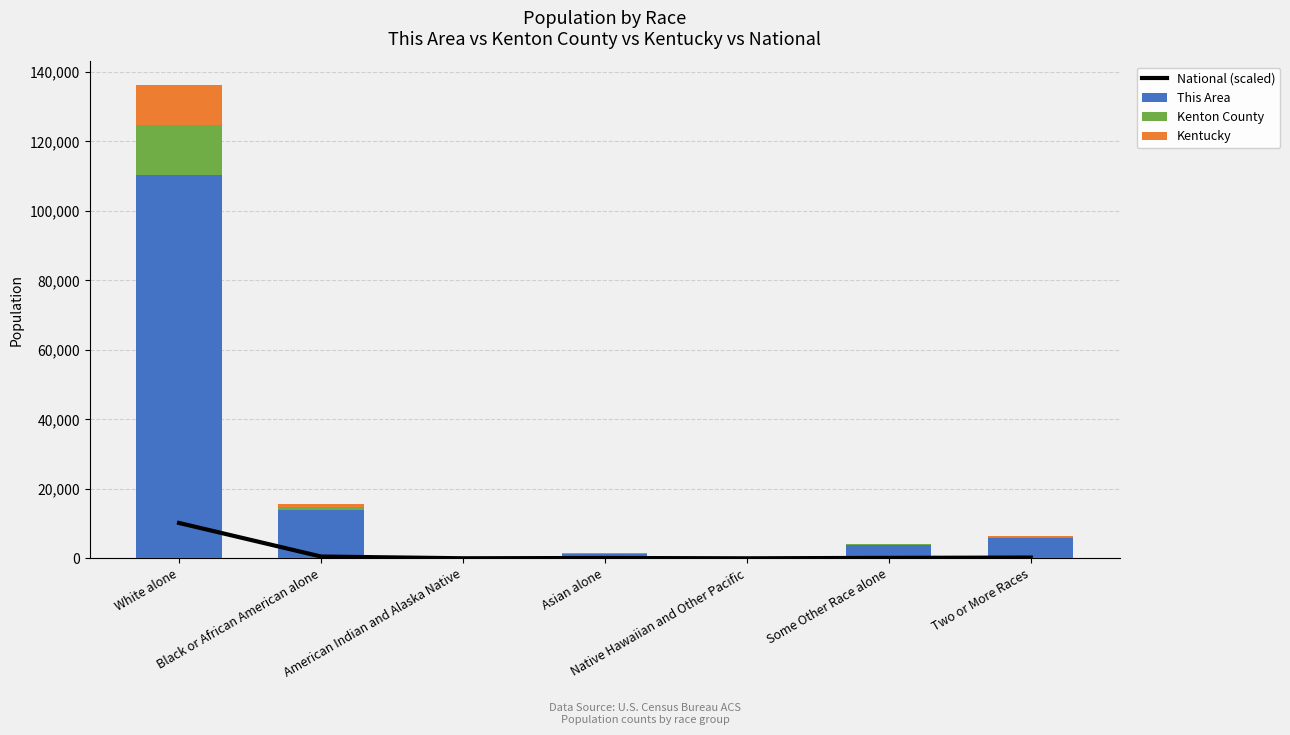

Reading right to left, what are all the values shown in this chart?

National (scaled): 221.6	133.4	10.9	101.3	20.6	515.1	10177.6
This Area: 5900.0	3900.0	400.0	1200.0	200.0	13900.0	110200.0
Kenton County: 316.5	190.6	15.5	144.7	29.4	735.9	14539.4
Kentucky: 225.6	166.7	7.5	146.8	30.4	1012.6	11428.6